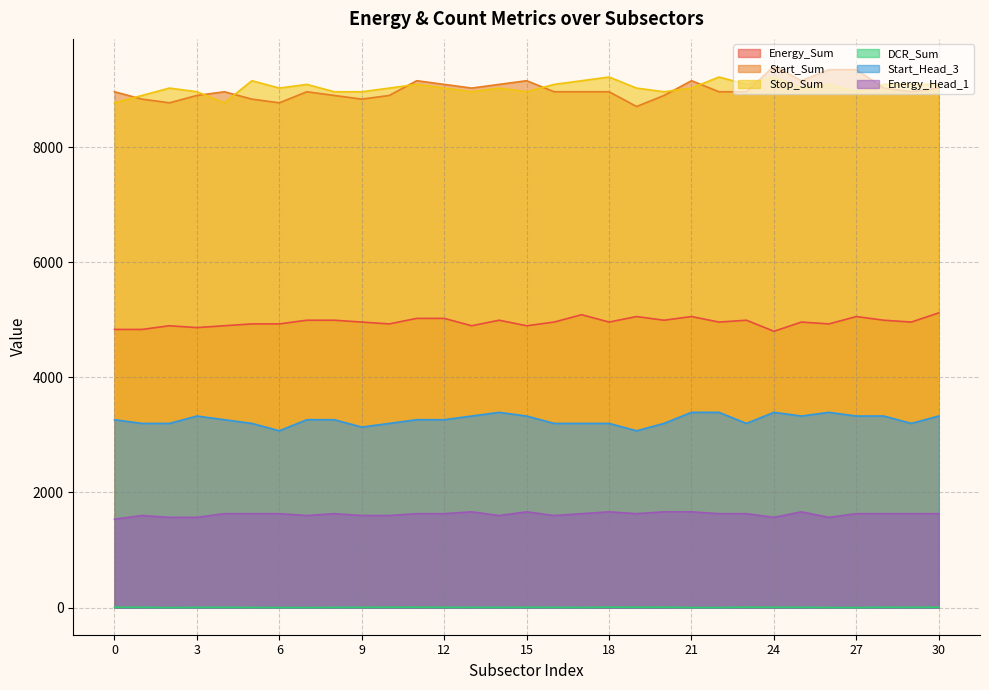

What is the total value across all series at 8?

27748